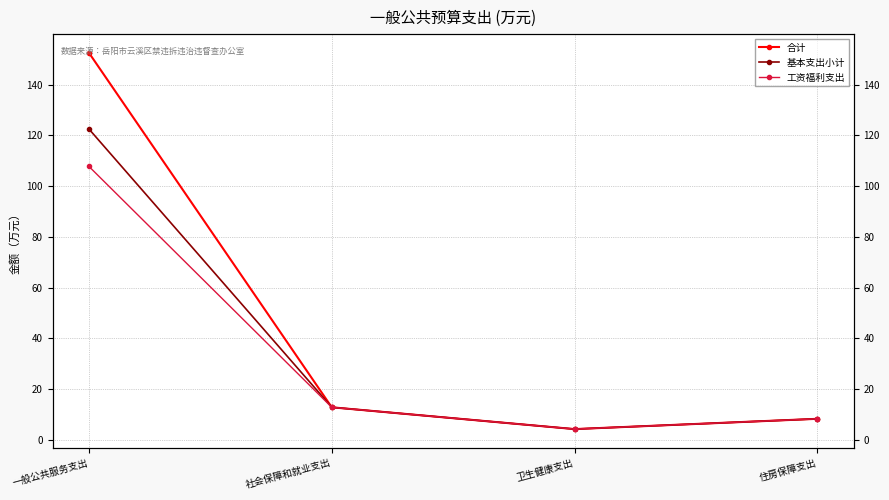

How many lines are shown in the chart?

3